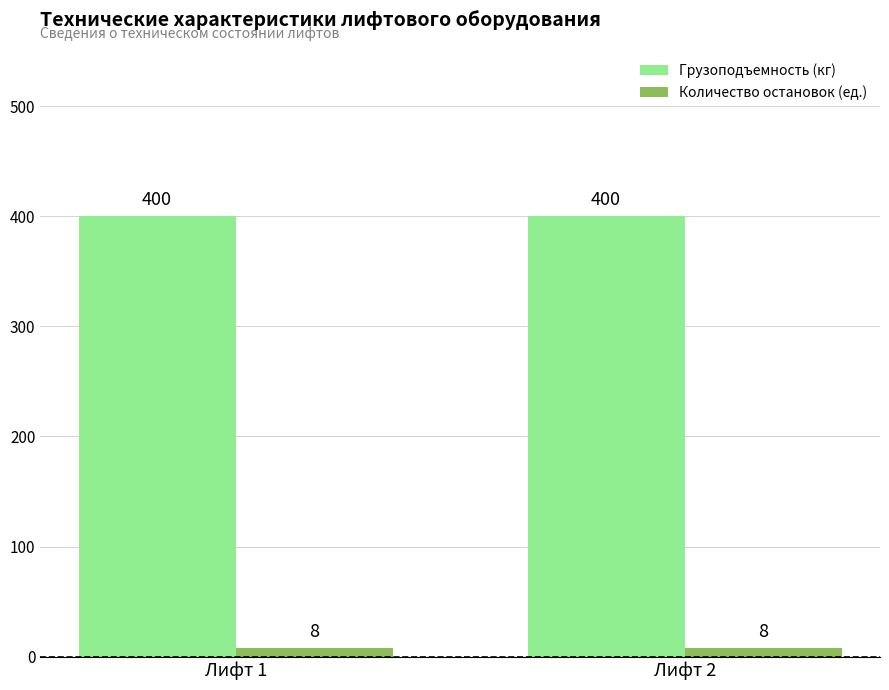

What are all the series names shown in the legend?

Грузоподъемность (кг), Количество остановок (ед.)